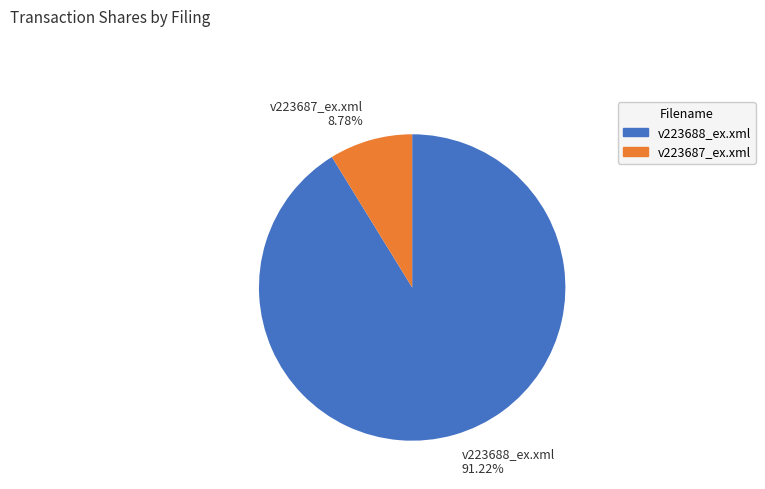

Rank the categories by value from lowest to highest.

v223687_ex.xml, v223688_ex.xml